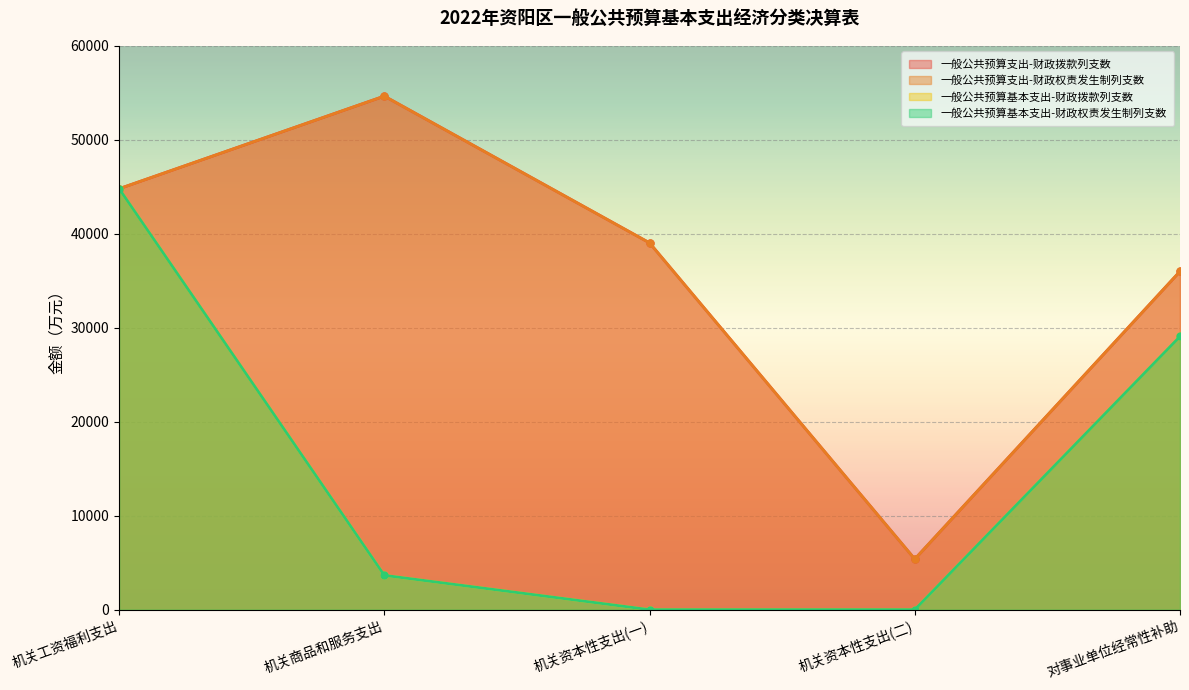

Which series changed the most between 机关商品和服务支出 and 机关资本性支出(二)?

一般公共预算支出-财政拨款列支数